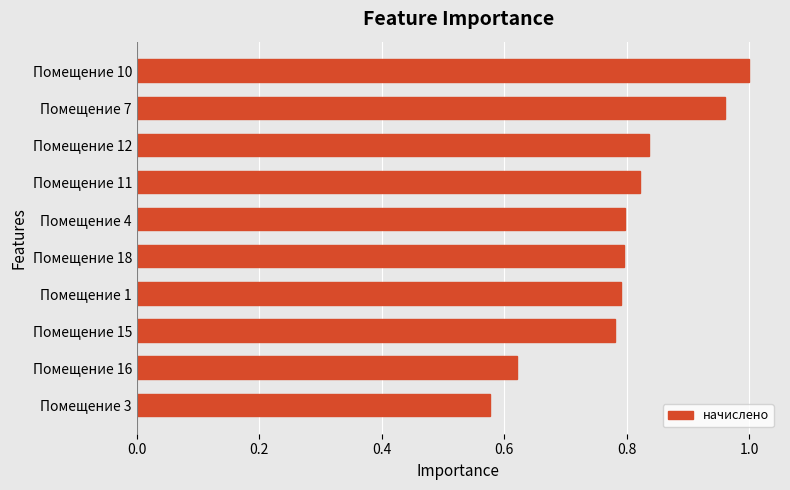

What is the label of the 4th bar from the top?

Помещение 11